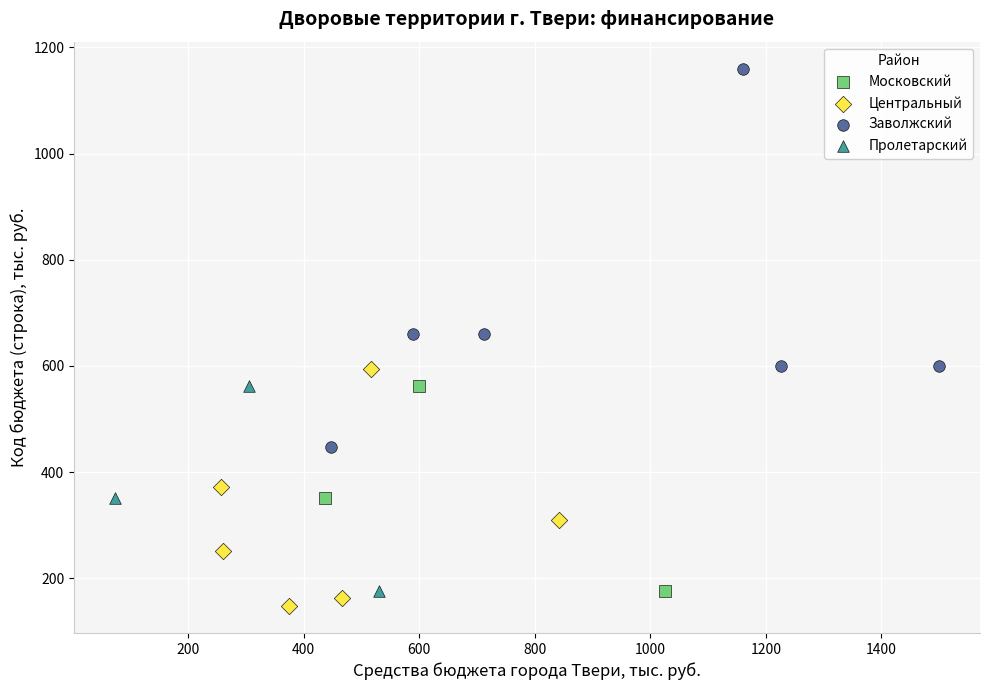

Which series reaches the maximum Y coordinate?

Заволжский